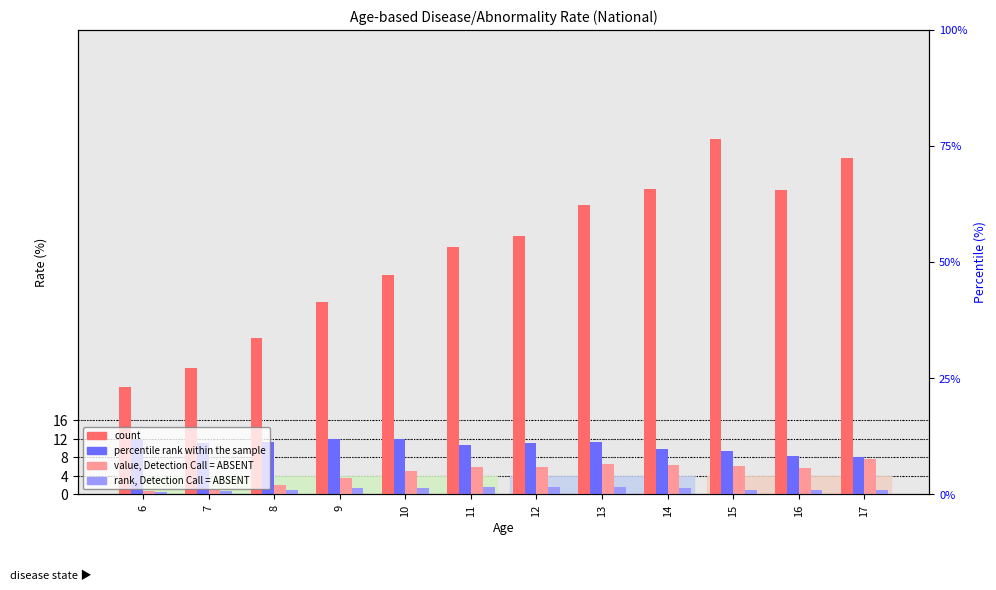

What is the value of the rank ABSENT (col_11) bar at the 8th from the left?

1.5